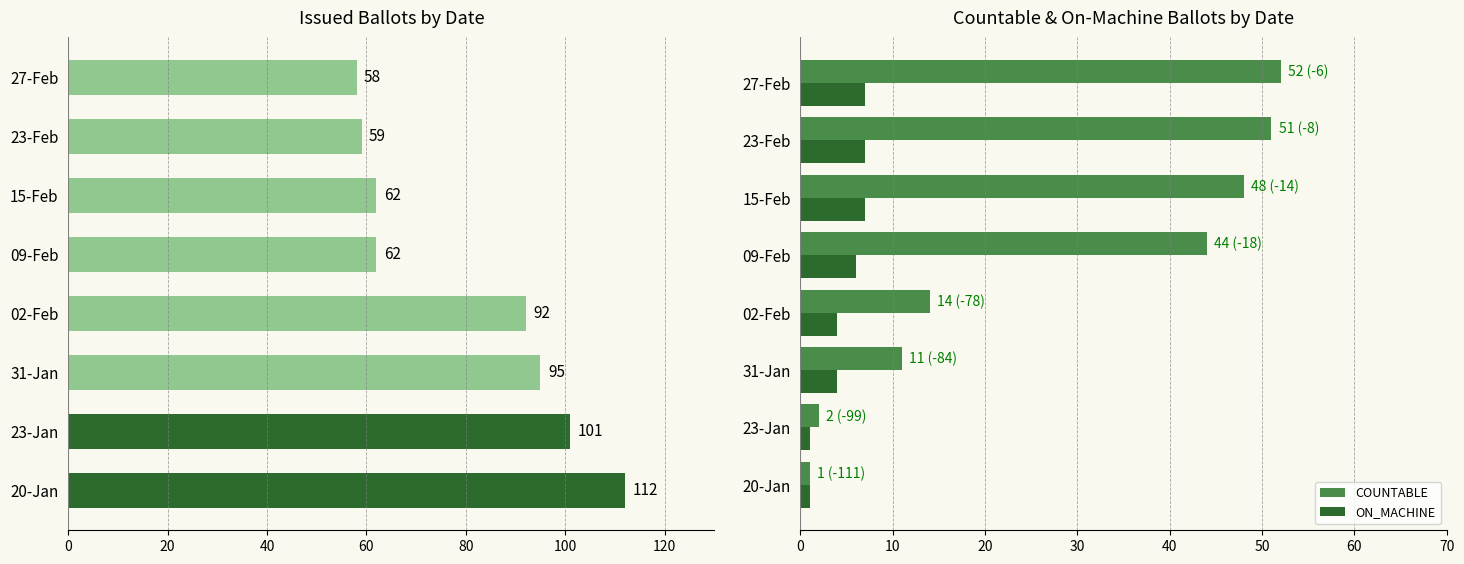

Reading left to right, extract all data points from this chart.

ISSUED: 112	101	95	92	62	62	59	58
COUNTABLE: 1	2	11	14	44	48	51	52
ON_MACHINE: 1	1	4	4	6	7	7	7